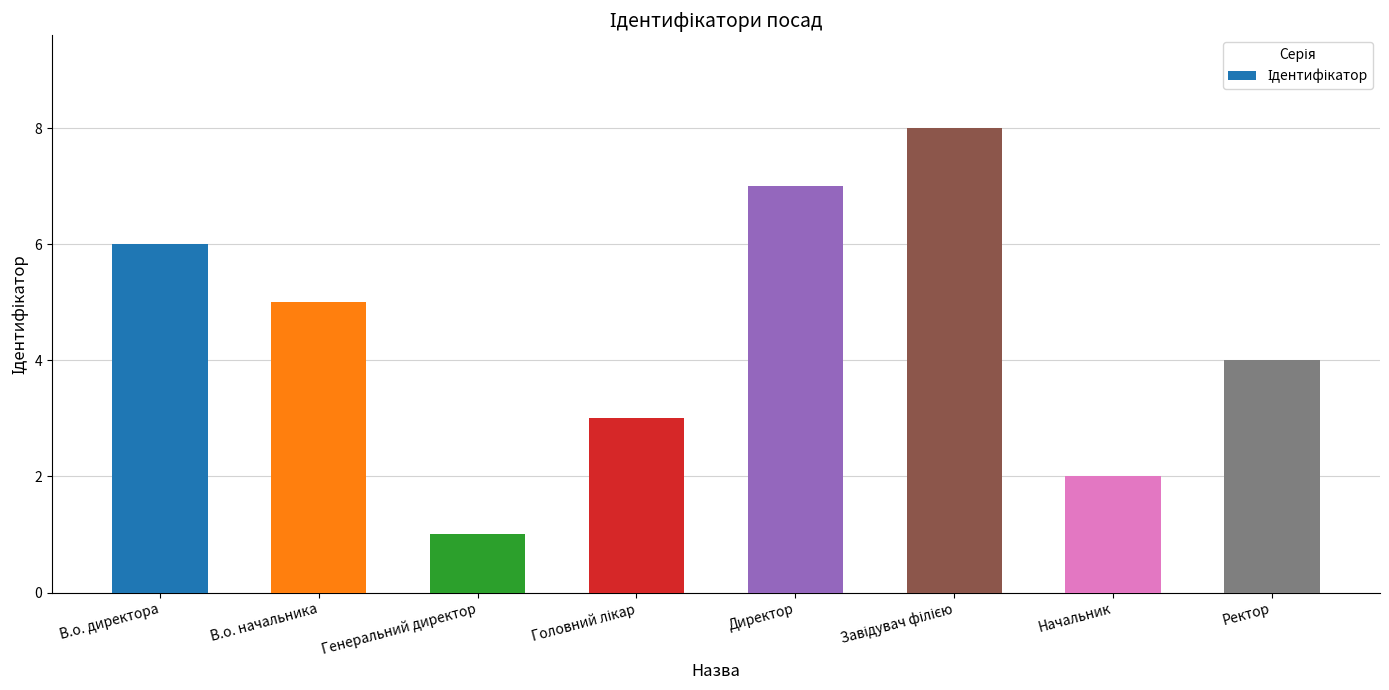

How many values are below 5?

4